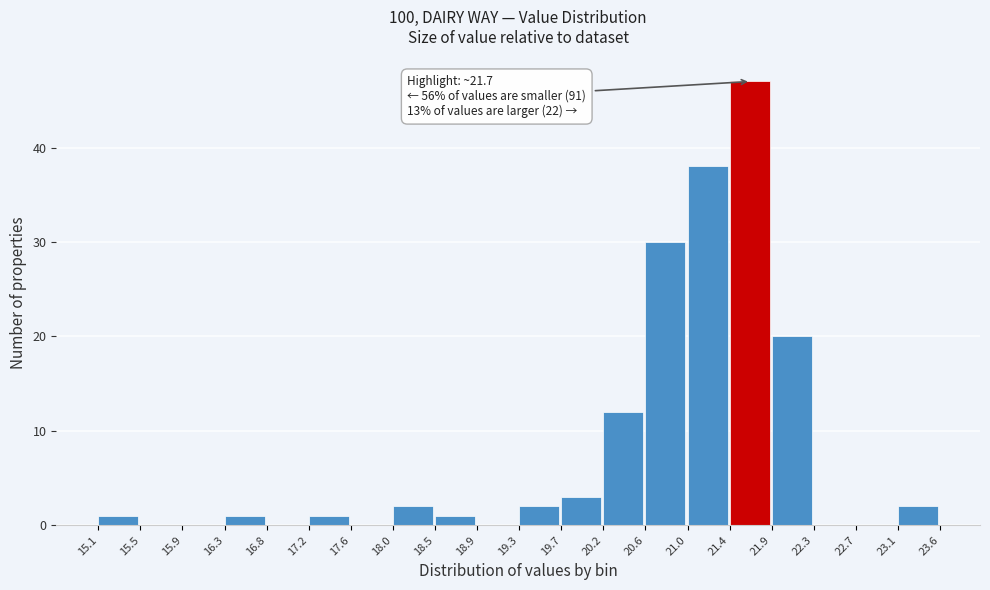

Which range on the x-axis has the tallest bar?

21.4 to 21.9